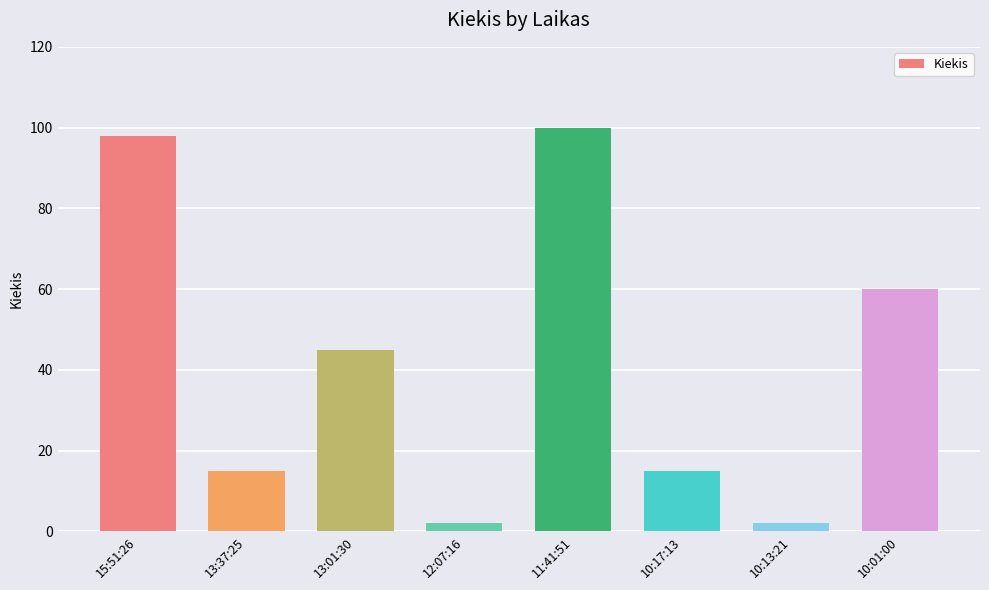

What is the label of the 1st bar from the right?

10:01:00